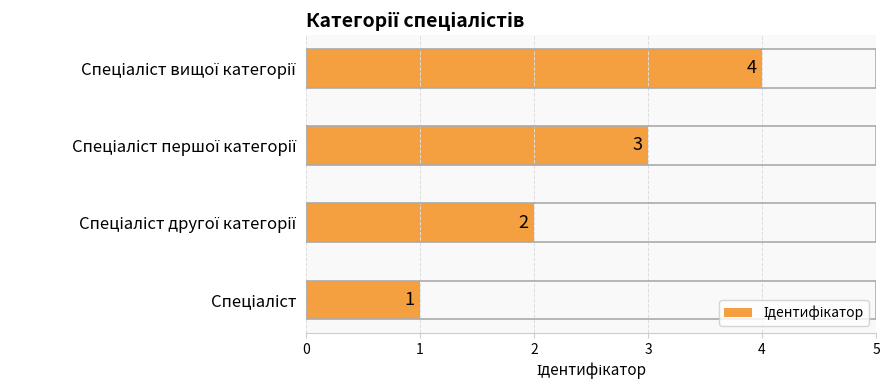

How many bars are there in total?

4